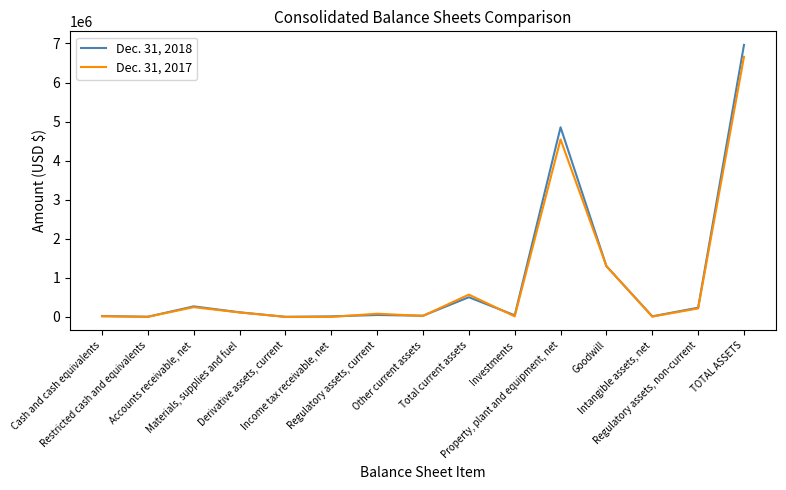

Which series has the largest range (max minus min)?

Dec. 31, 2018